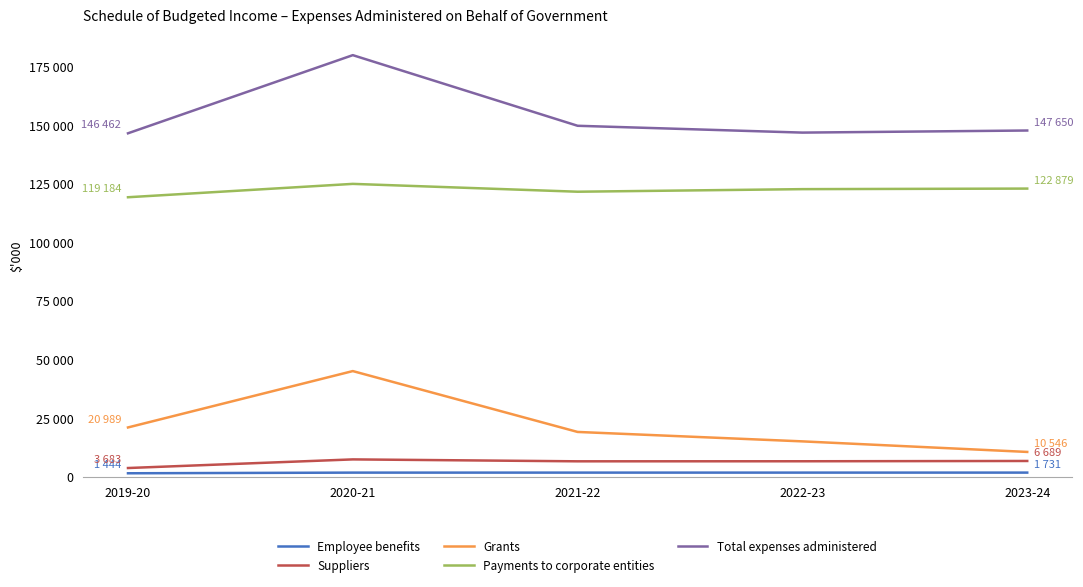

What is the total value across all series at 2022-23?

292742